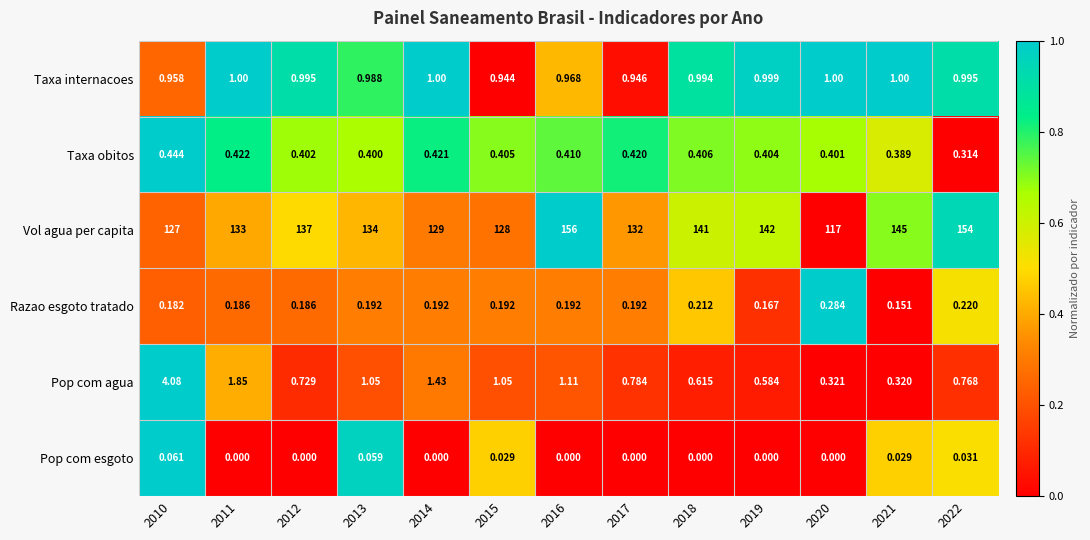

Is the value of Vol agua per capita at 2022 greater than the value of Pop com esgoto at 2010?

Yes